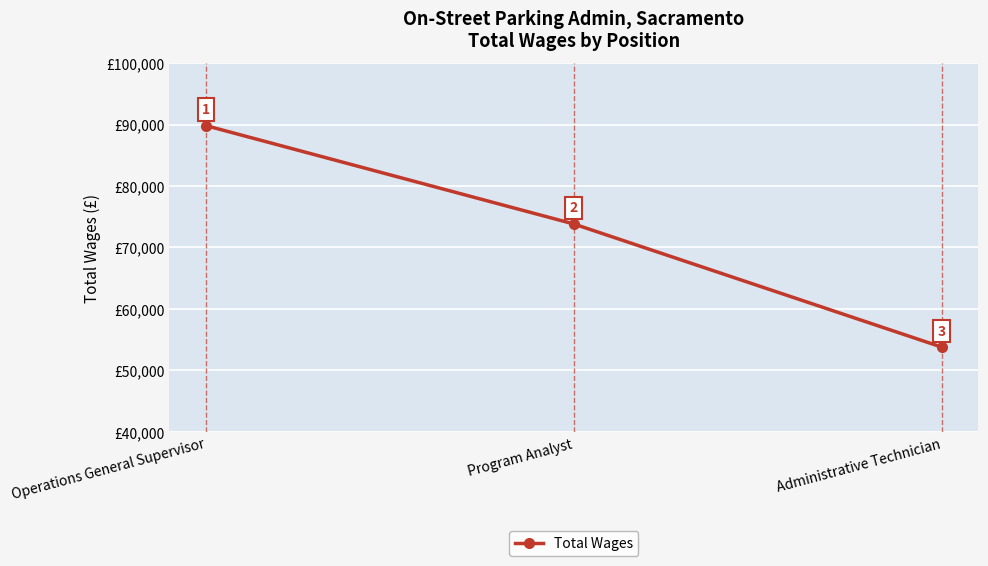

Count the values in the range 53788 to 89843.

3